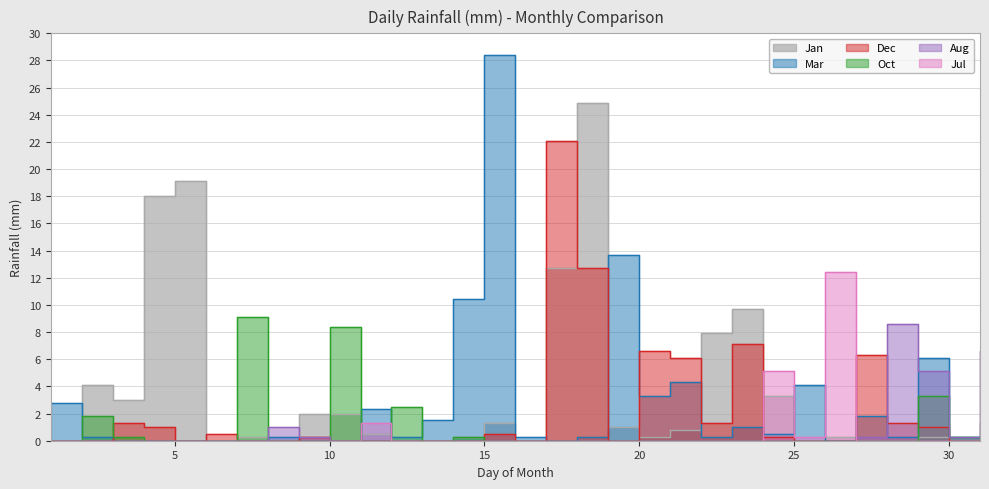

Where is the first local maximum for Jan?

2